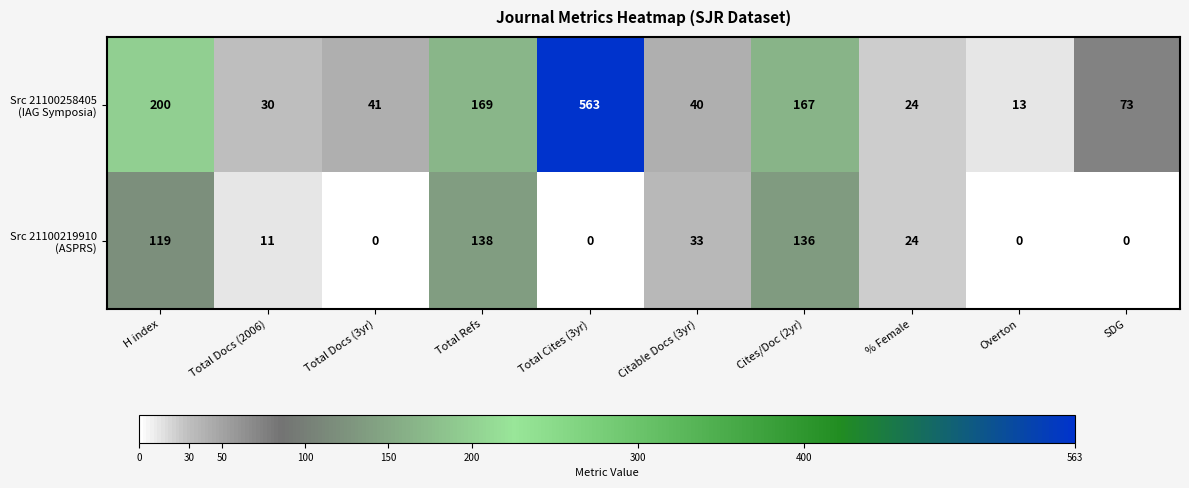

What is the total value across all series at H index?

319